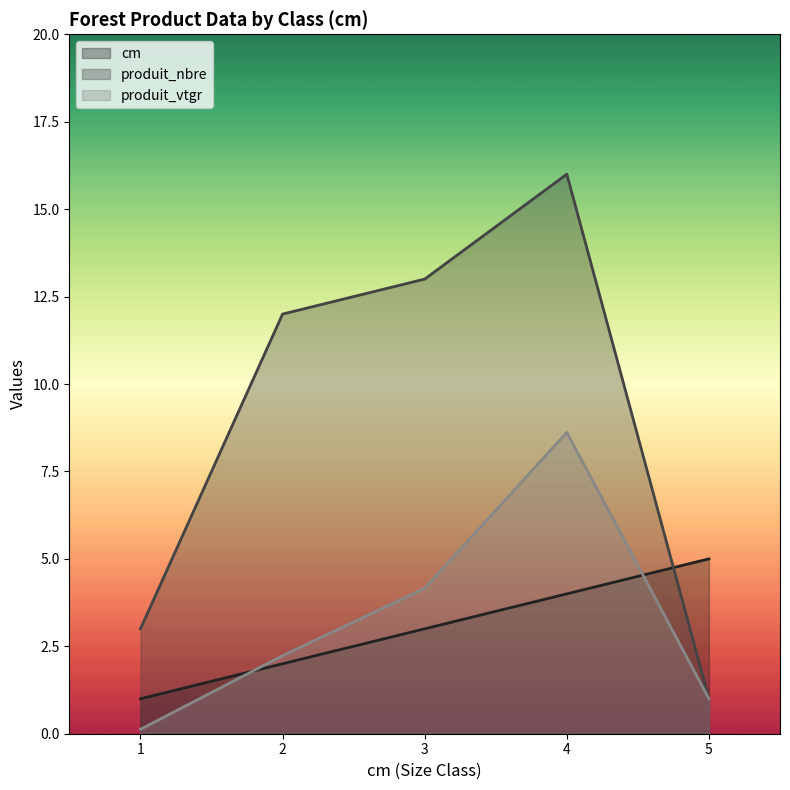

Does the chart display data point markers on the line(s)?

No